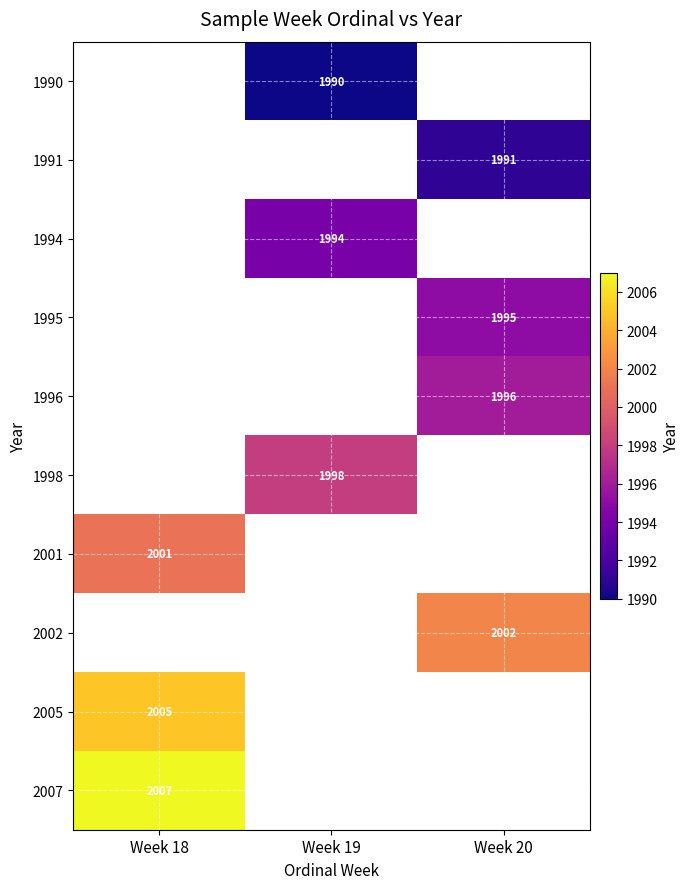

Is it true that 2007 equals 2007 at Week 18?

True